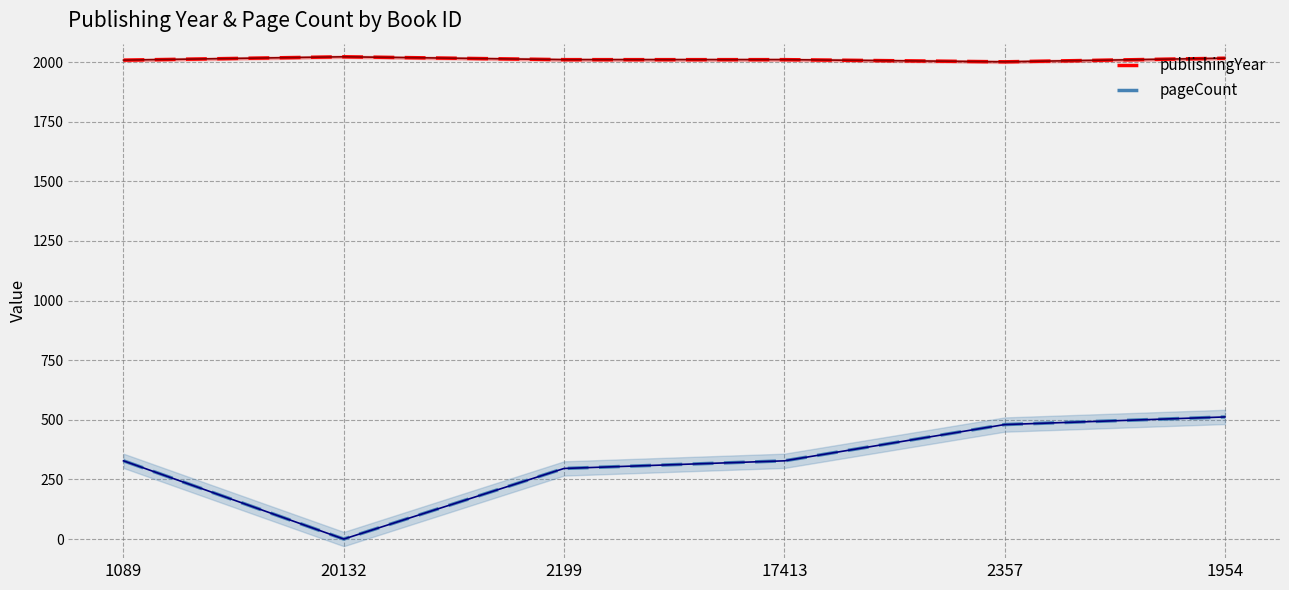

Reading left to right, extract all data points from this chart.

publishingYear: 1089=2008	20132=2022	2199=2010	17413=2010	2357=2001	1954=2016
pageCount: 1089=328	20132=0	2199=296	17413=328	2357=480	1954=512